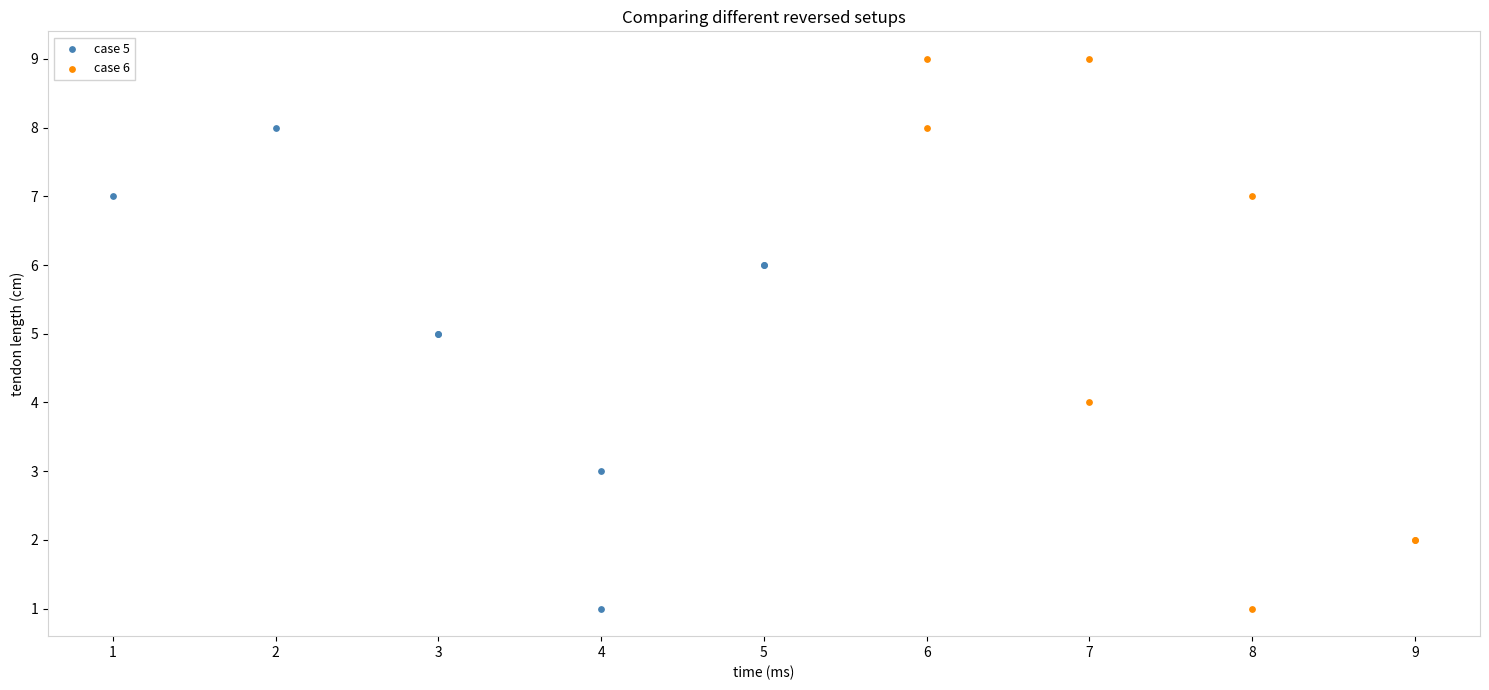

Which series contains the highest Y value?

case 6